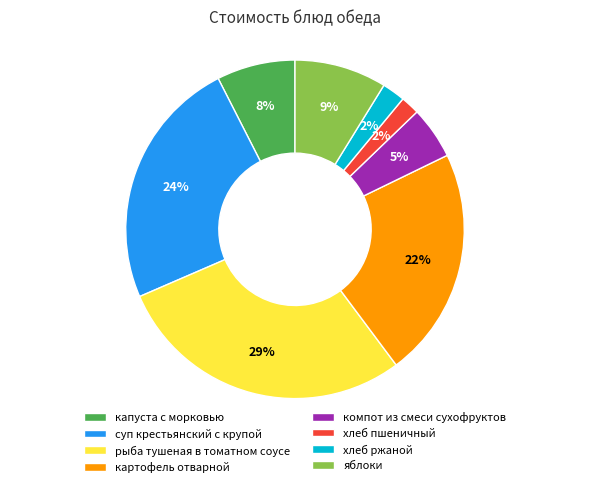

True or false: хлеб пшеничный accounts for 16% of the total.

False